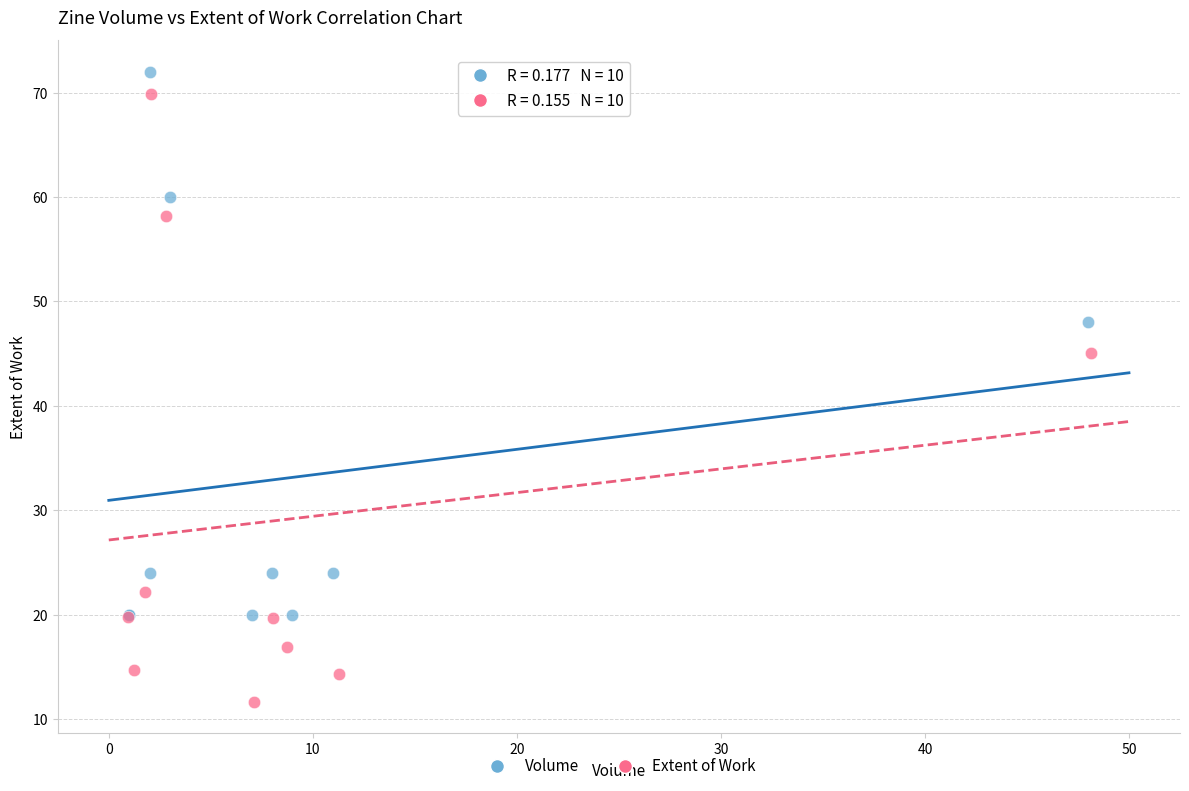

Which series reaches the minimum Y coordinate?

Extent of Work